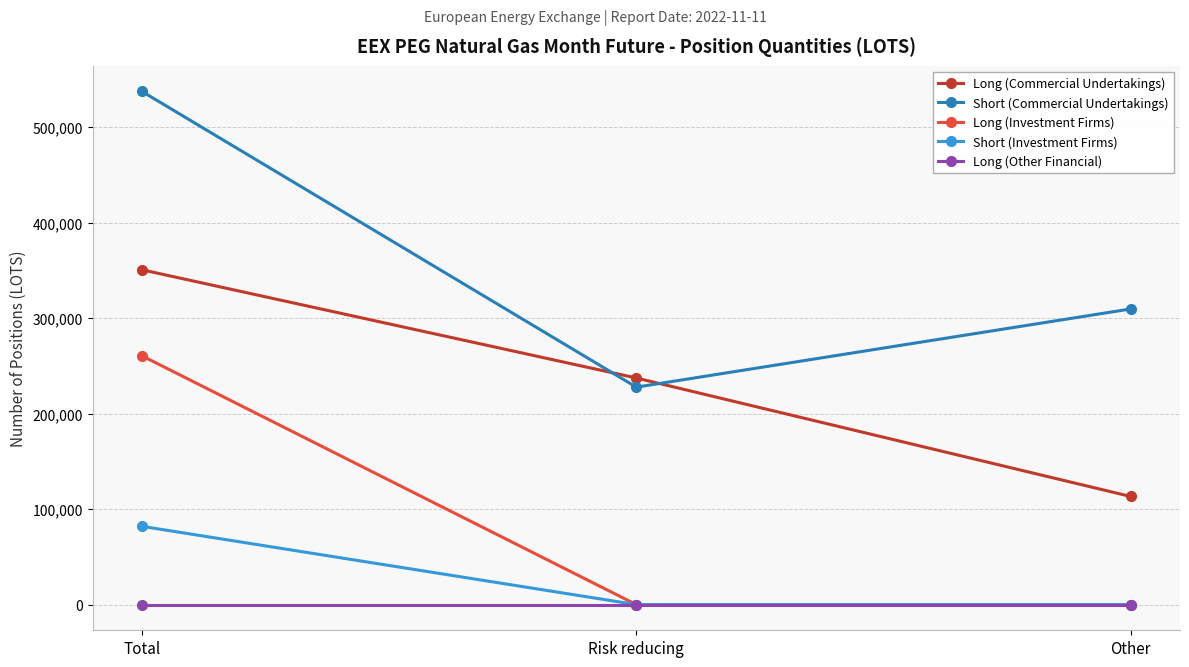

Rank the series by their maximum value, from lowest to highest.

Long (Other Financial), Short (Investment Firms), Long (Investment Firms), Long (Commercial Undertakings), Short (Commercial Undertakings)